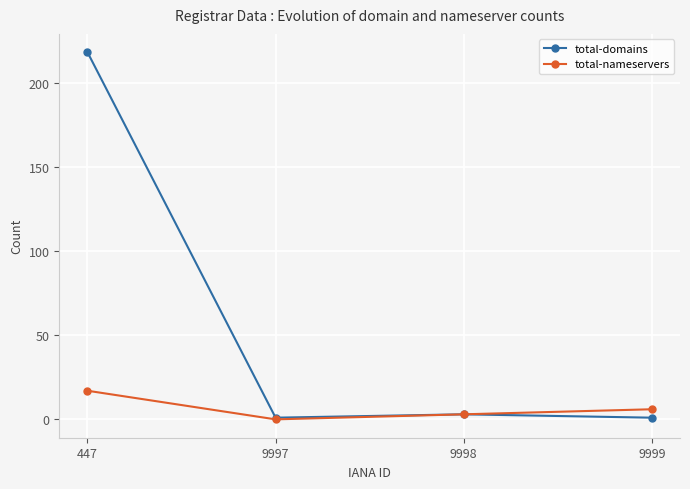

The total-domains series shows 218 at 447. True or false?

True